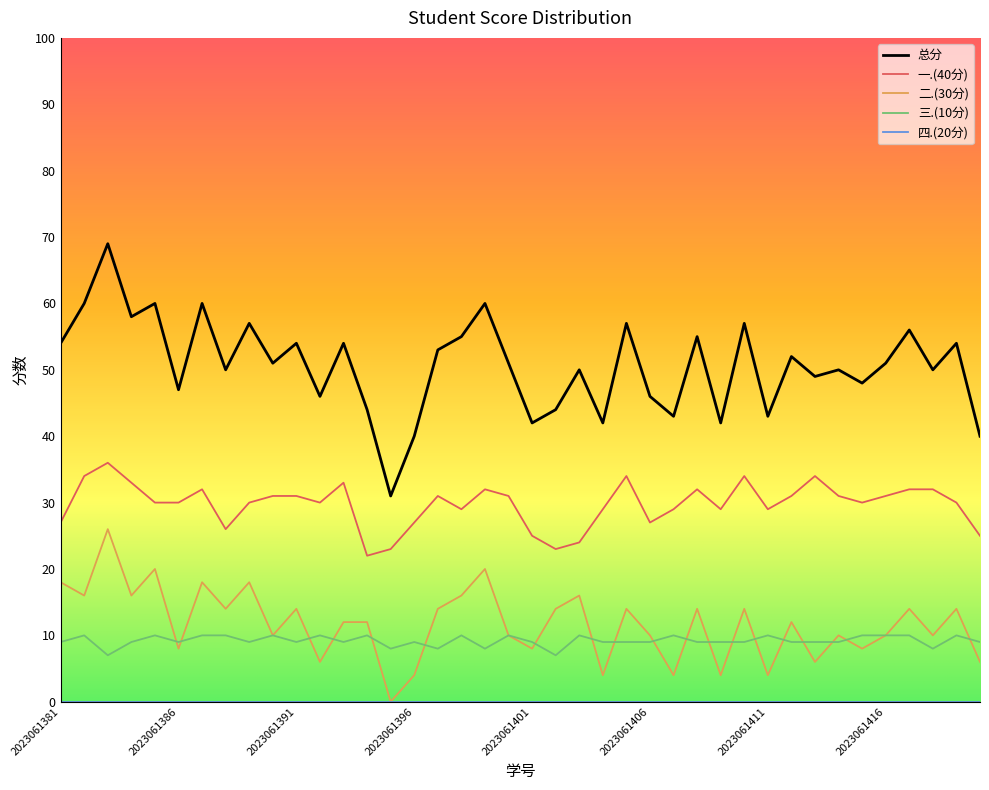

Which series has the largest range (max minus min)?

总分